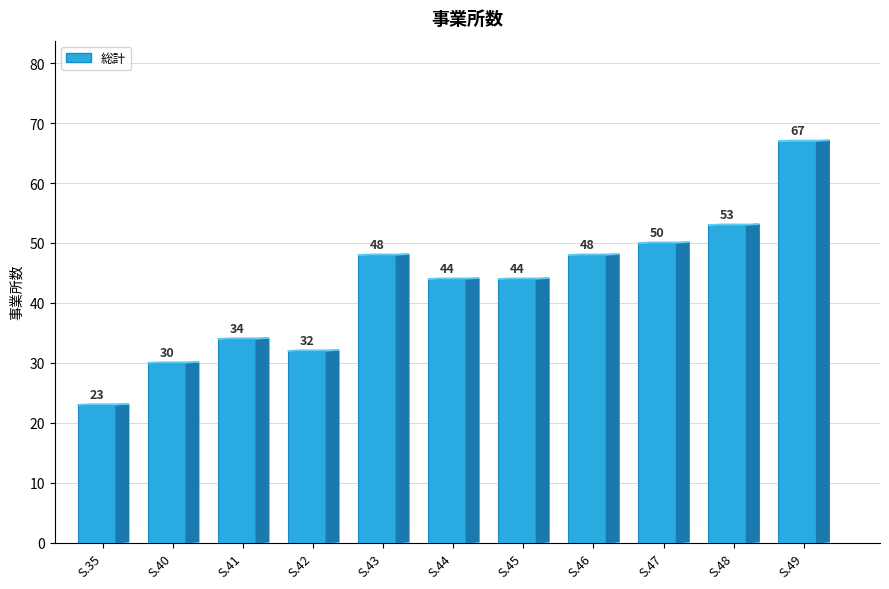

Which has a higher value, S.43 or S.49?

S.49